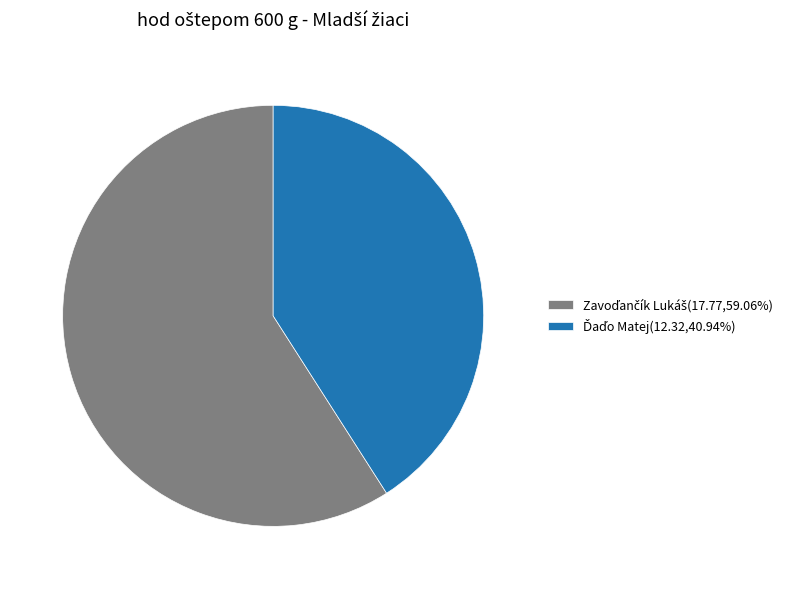

Is there any slice that represents more than half of the pie?

Yes